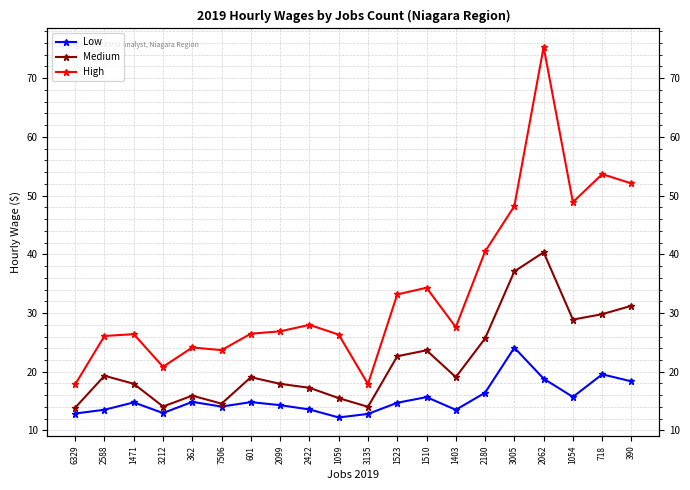

Where does the High series first go above 27?

2422